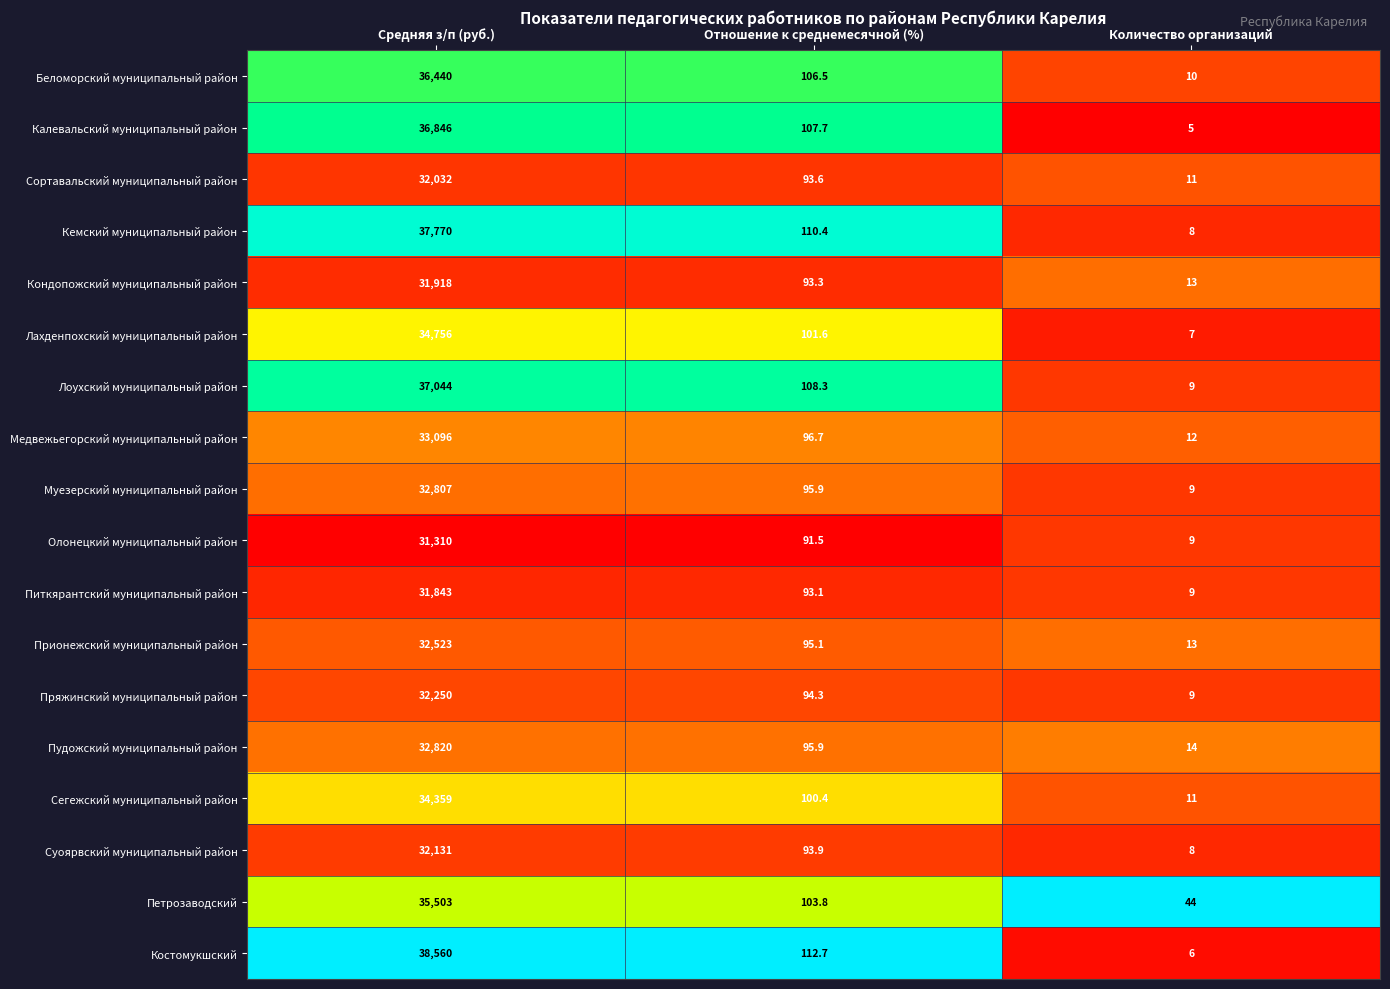

Rank the series by their maximum value, from lowest to highest.

Олонецкий муниципальный район, Питкярантский муниципальный район, Кондопожский муниципальный район, Сортавальский муниципальный район, Суоярвский муниципальный район, Пряжинский муниципальный район, Прионежский муниципальный район, Муезерский муниципальный район, Пудожский муниципальный район, Медвежьегорский муниципальный район, Сегежский муниципальный район, Лахденпохский муниципальный район, Петрозаводский, Беломорский муниципальный район, Калевальский муниципальный район, Лоухский муниципальный район, Кемский муниципальный район, Костомукшский